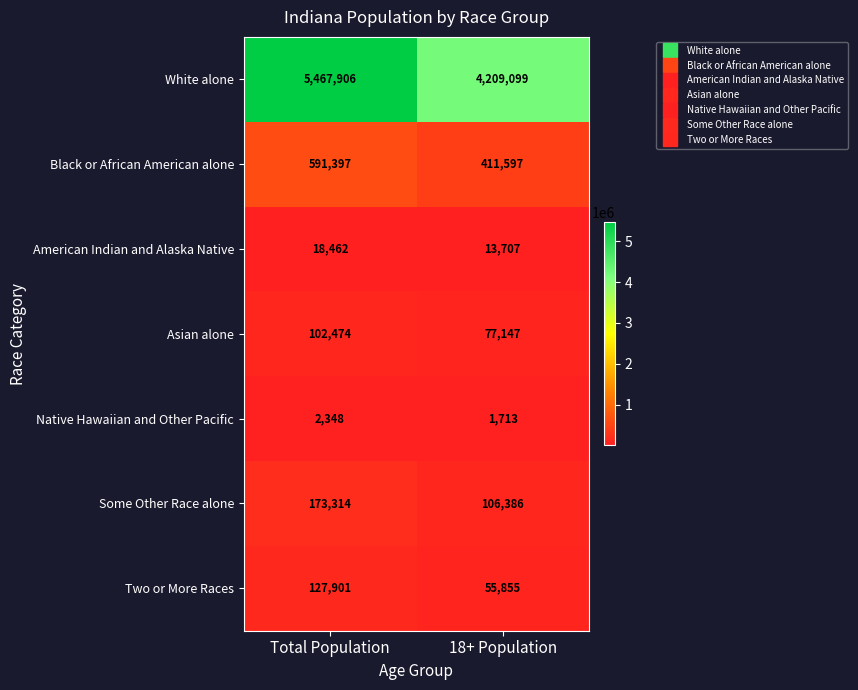

What is the total value across all series at 18+ Population?

4875504